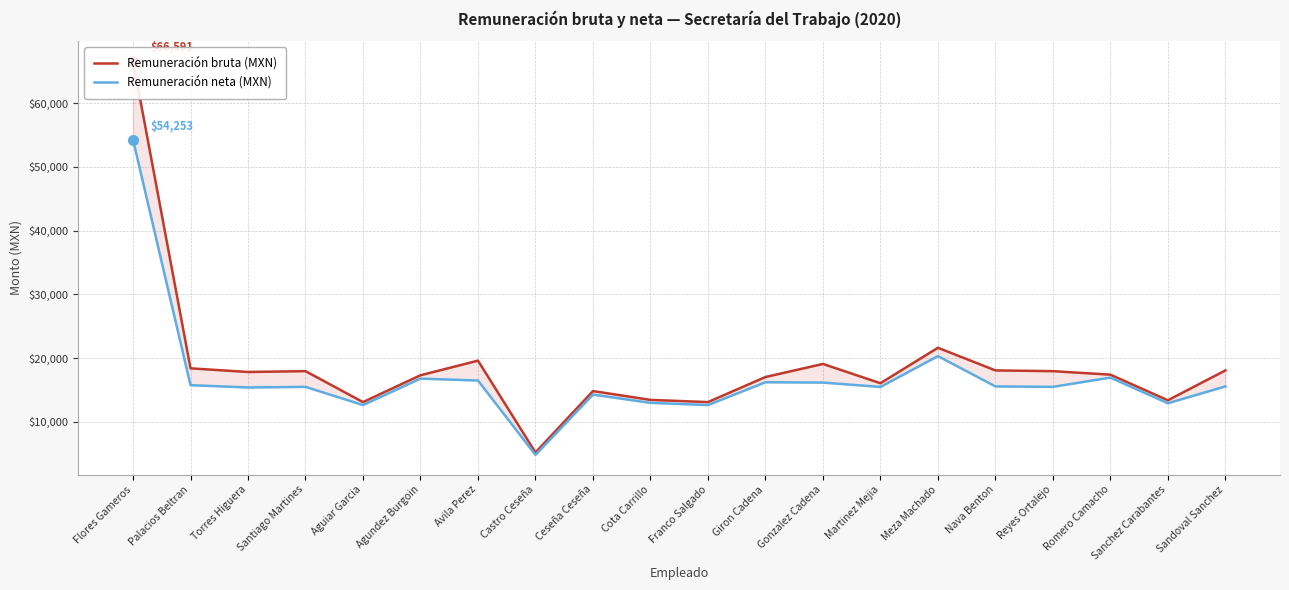

The value of Remuneración bruta (MXN) at Flores Gameros is 66591.5. True or false?

True